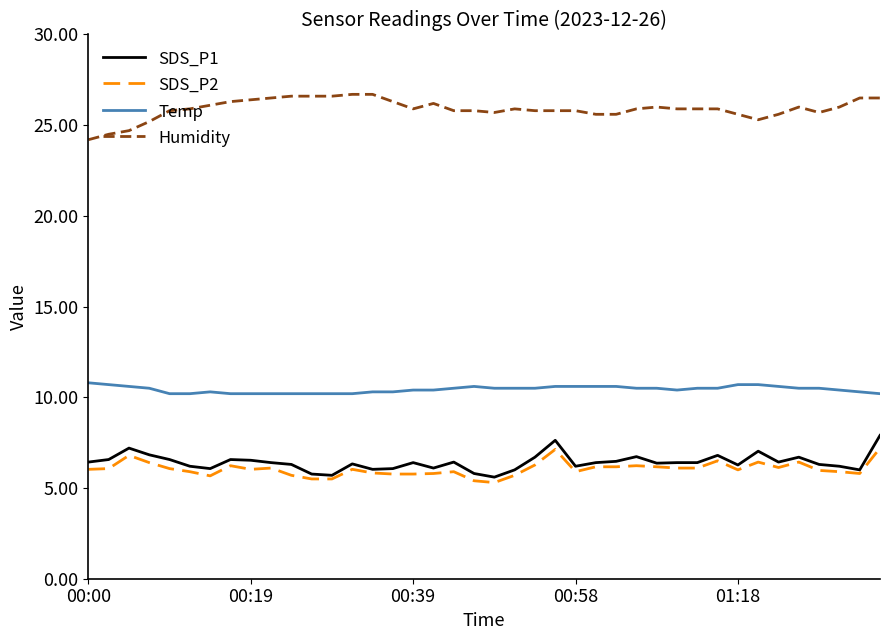

True or false: Humidity and SDS_P2 intersect in this chart.

False